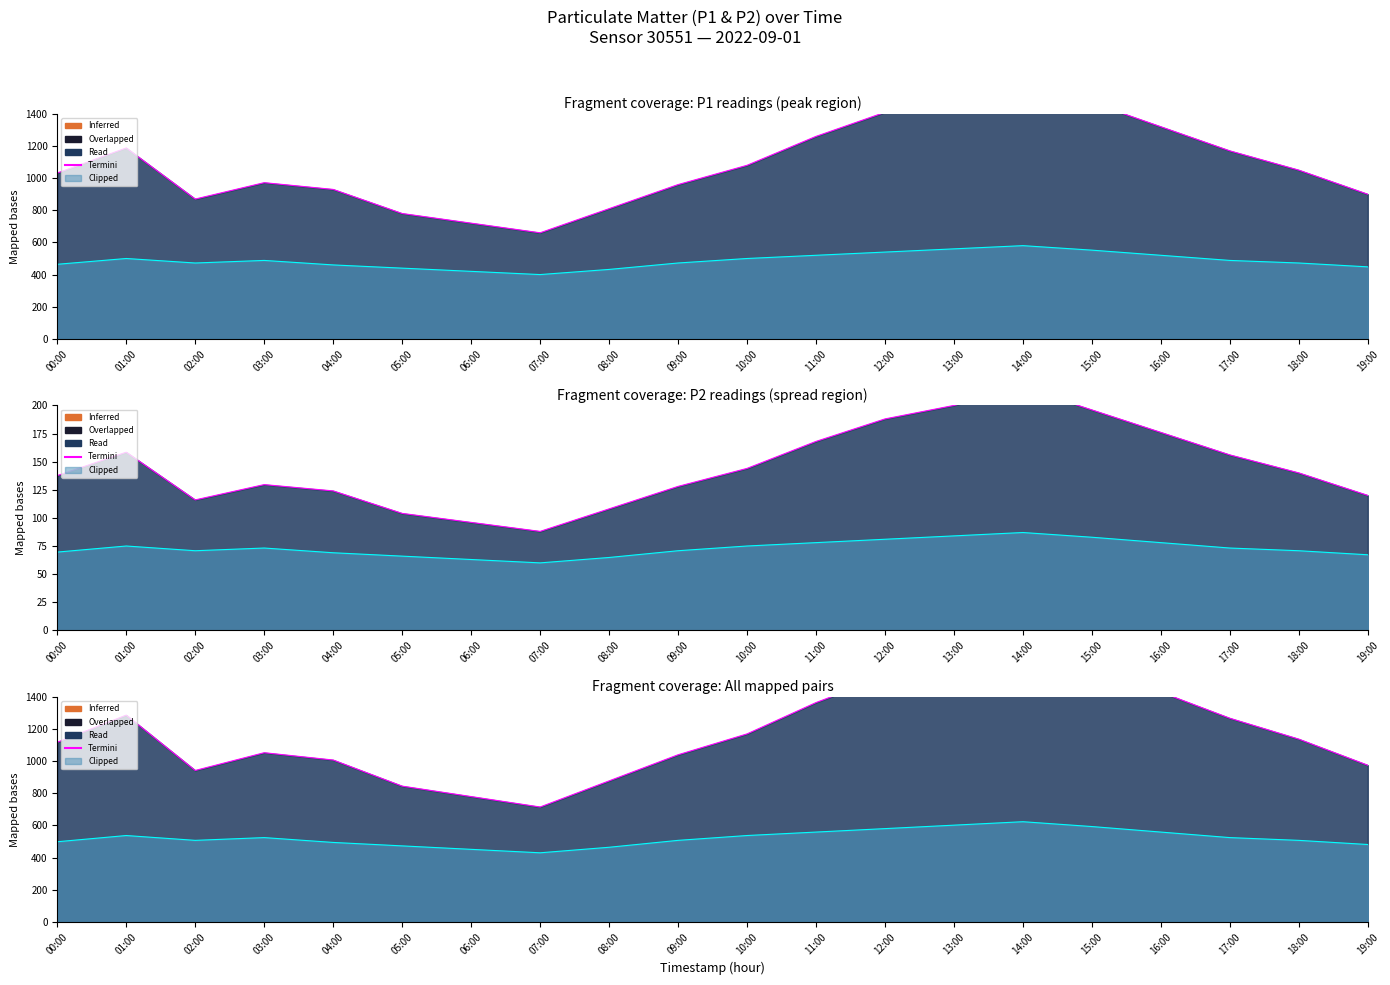

At which category is the sum across all series the highest?

14:00